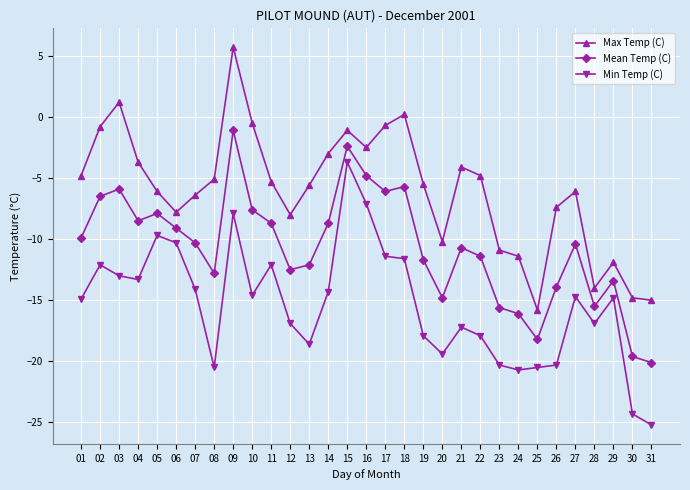

What is the sum of all Mean Temp (C) values?

-332.0